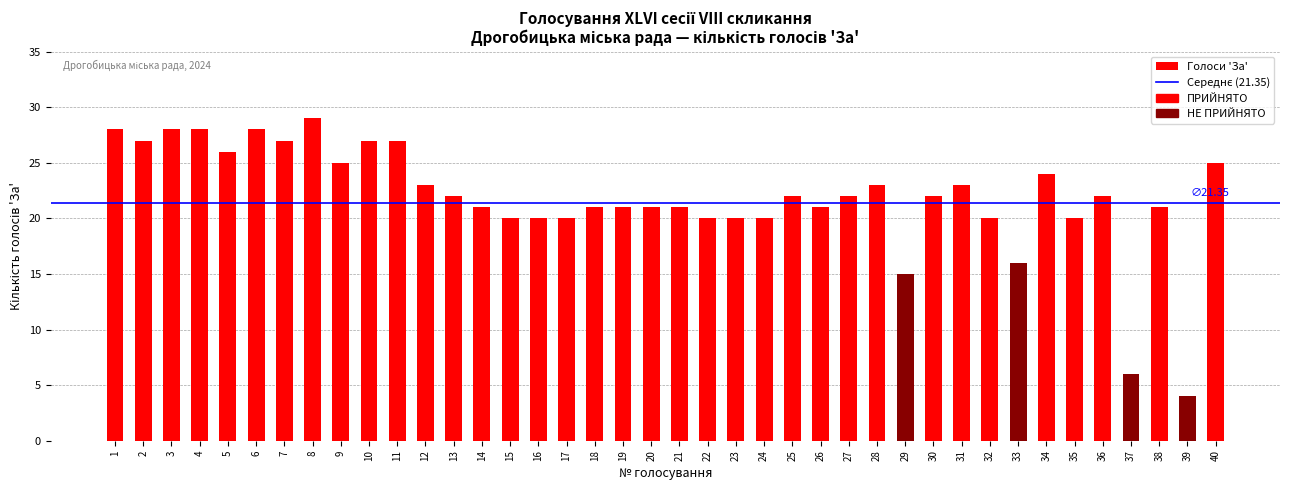

Is it true that the value at 30 is 32?

False